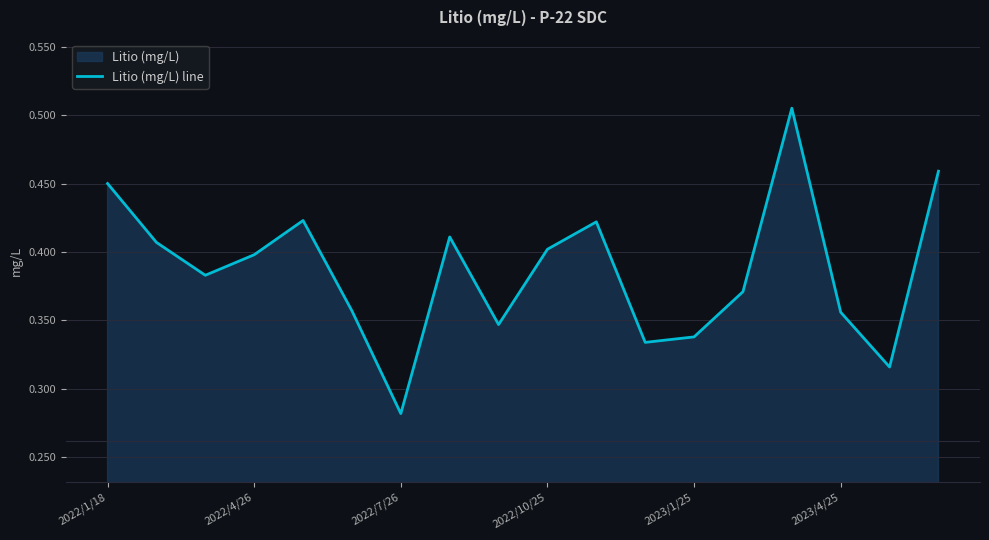

Reading right to left, extract all data points from this chart.

0.5	0.3	0.4	0.5	0.4	0.3	0.3	0.4	0.4	0.3	0.4	0.3	0.4	0.4	0.4	0.4	0.4	0.5